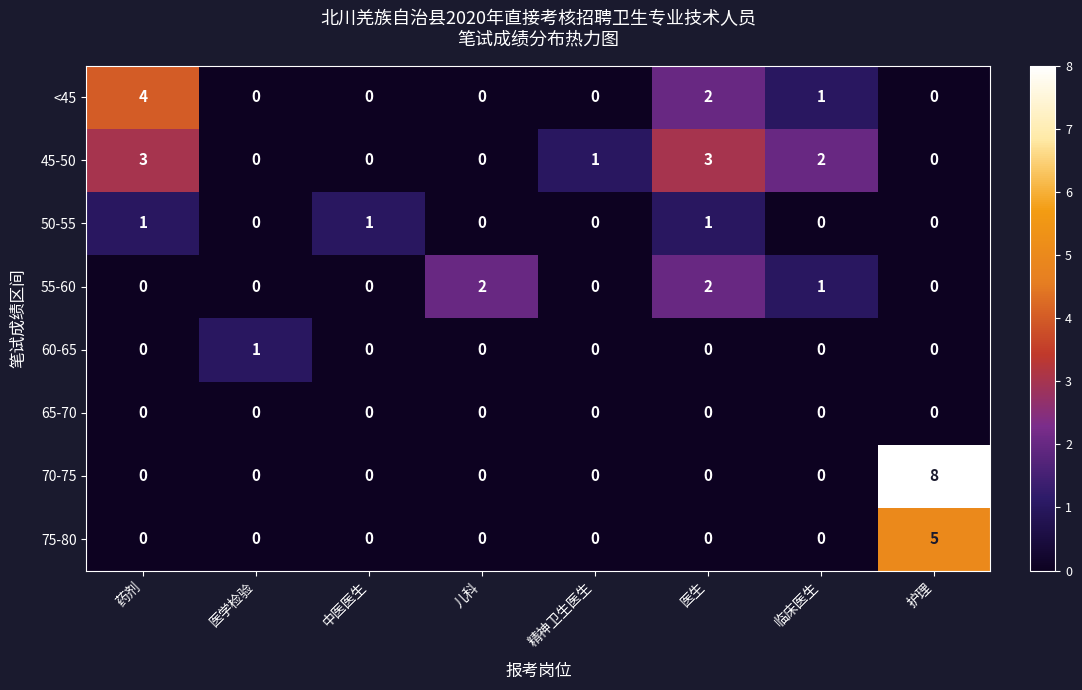

The 45-50 series shows 0 at 医学检验. True or false?

True